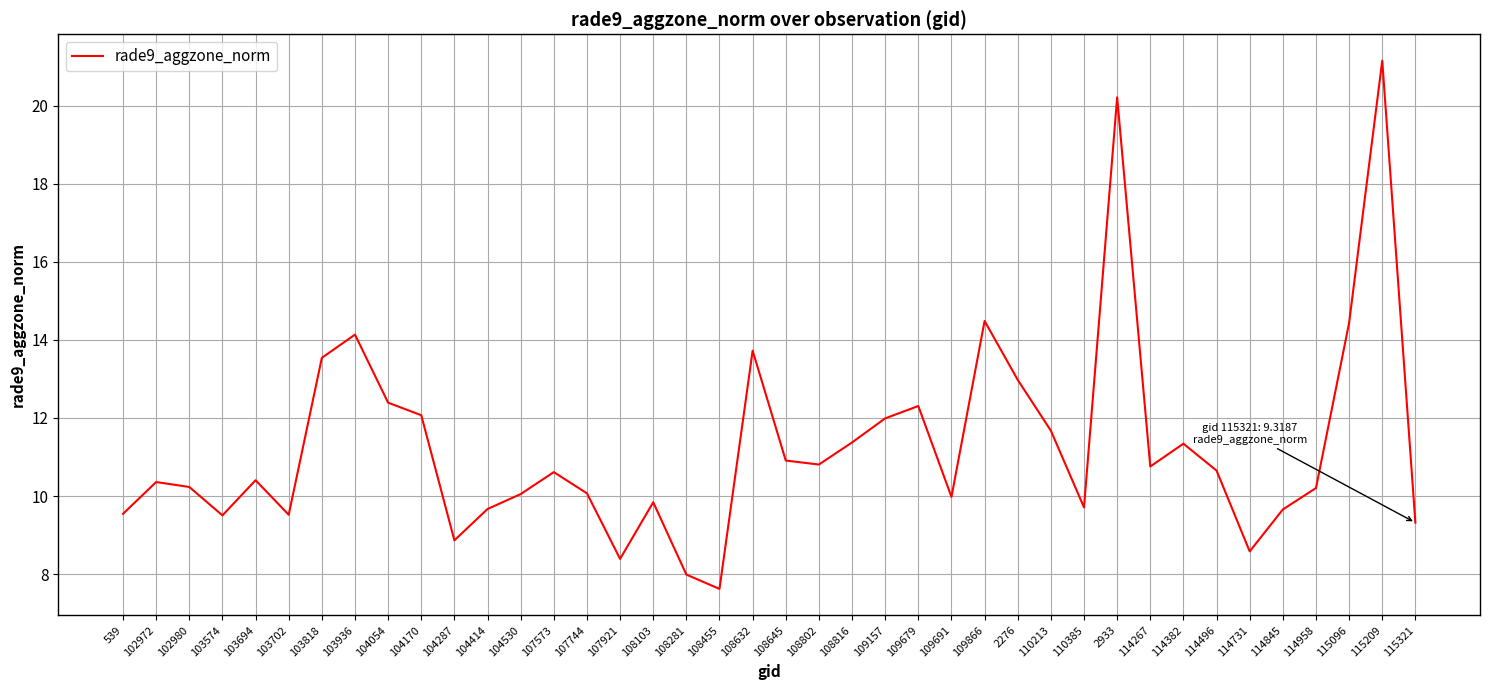

What is the ratio of the value at 102980 to the value at 2276?

0.8